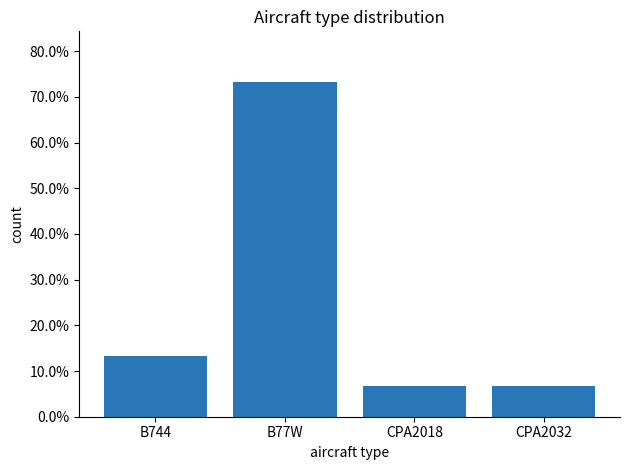

True or false: the data shows 6.7 at CPA2018.

True